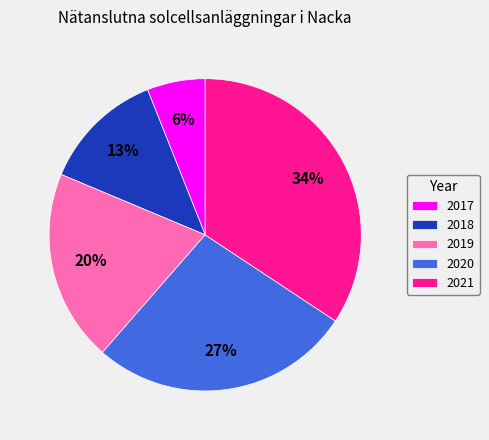

How many slices are in this pie chart?

5